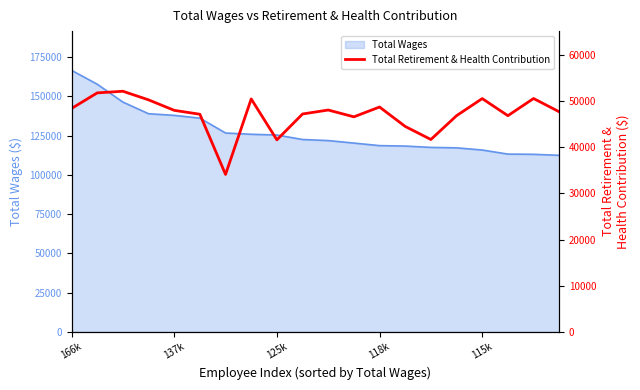

What is the minimum value shown in the chart?

34108